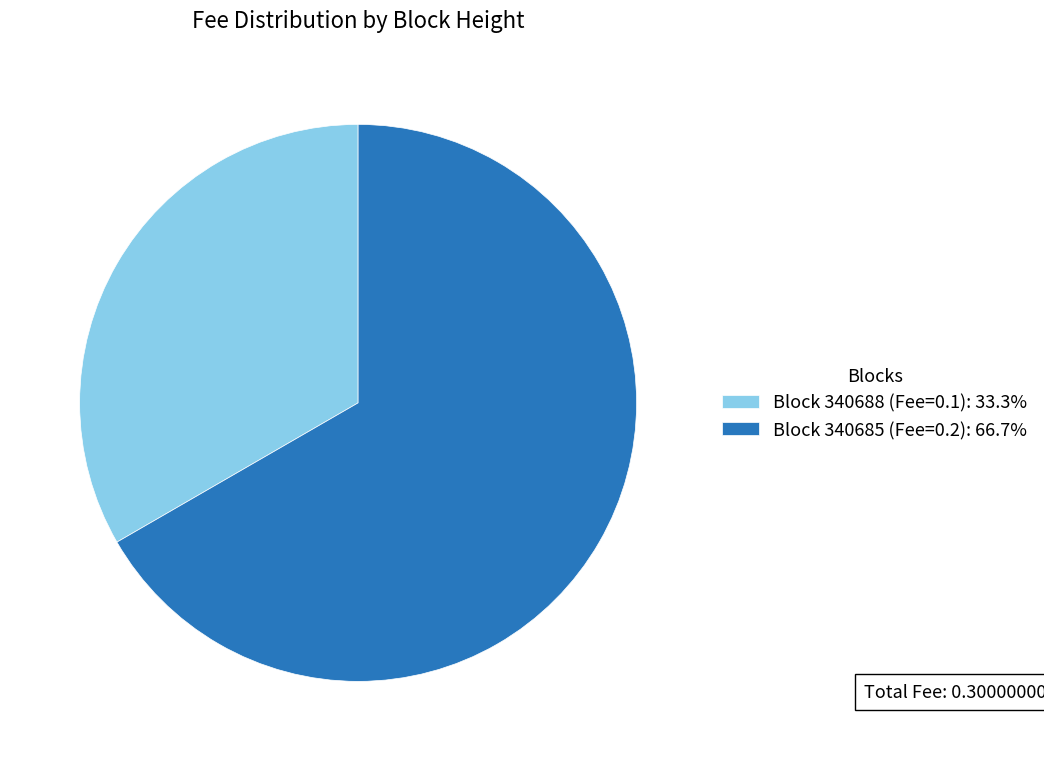

Is there a majority slice in this chart?

Yes